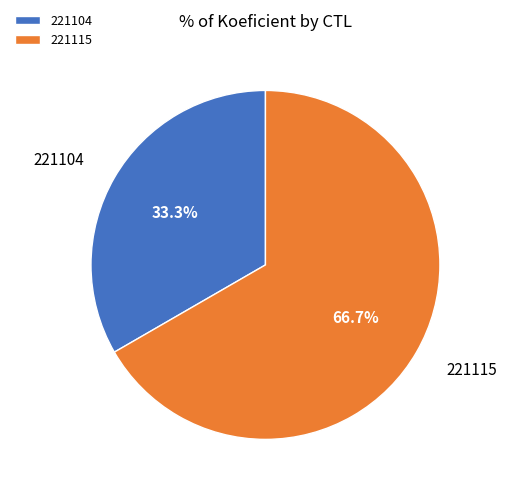

Approximately how many times larger is the value at 221104 compared to 221115?

0.5